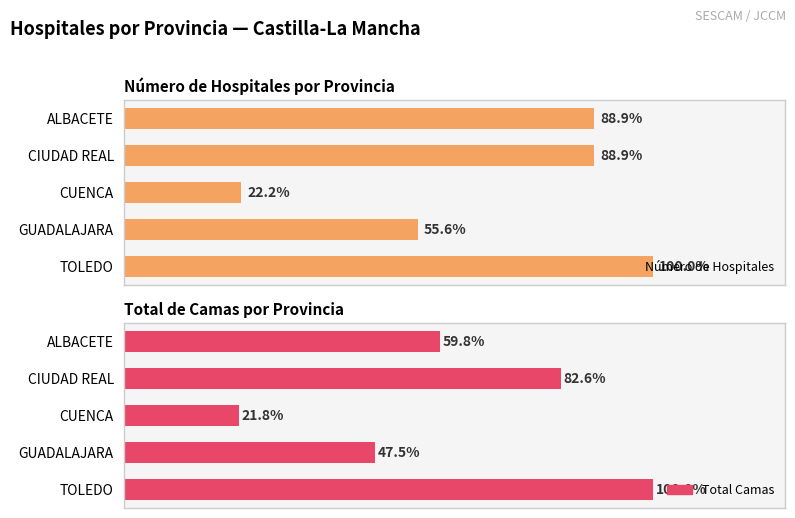

Read the Número de Hospitales value at GUADALAJARA.

5